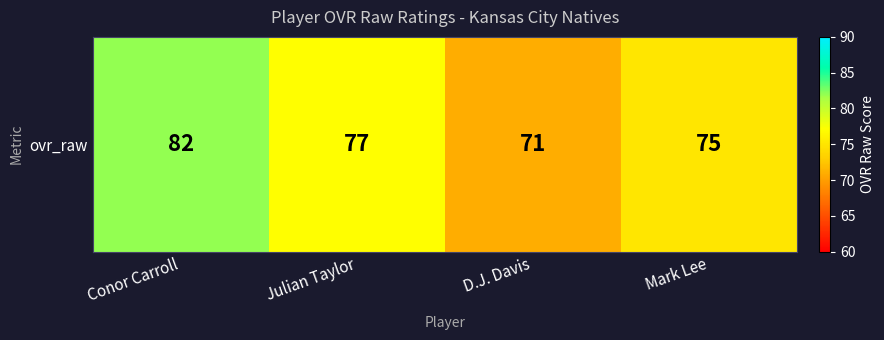

Count the number of values greater than 77.

1